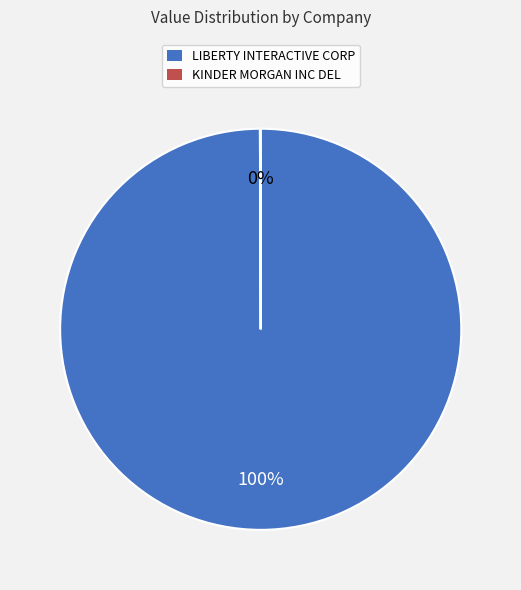

To the nearest percent, what percentage of the pie is LIBERTY INTERACTIVE CORP?

100%